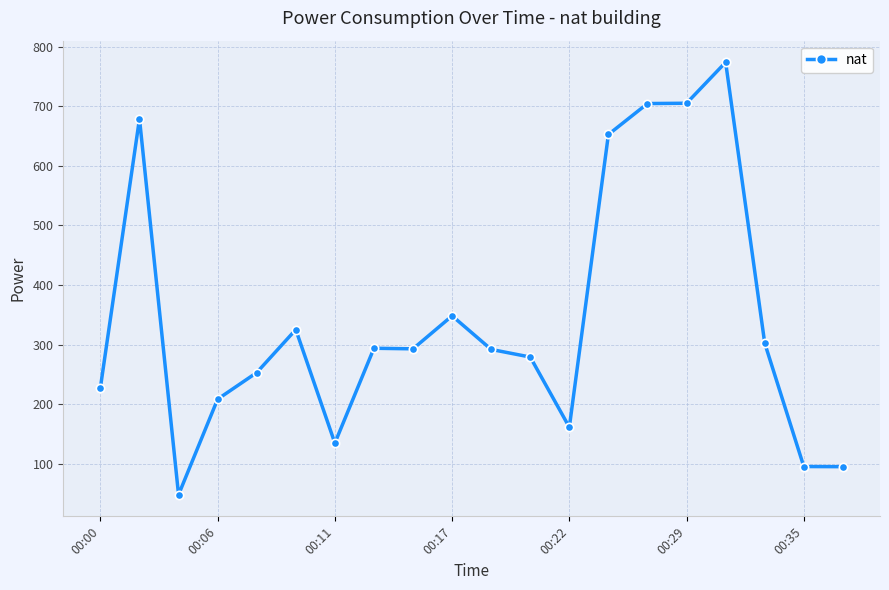

What is the smallest value displayed?

47.8